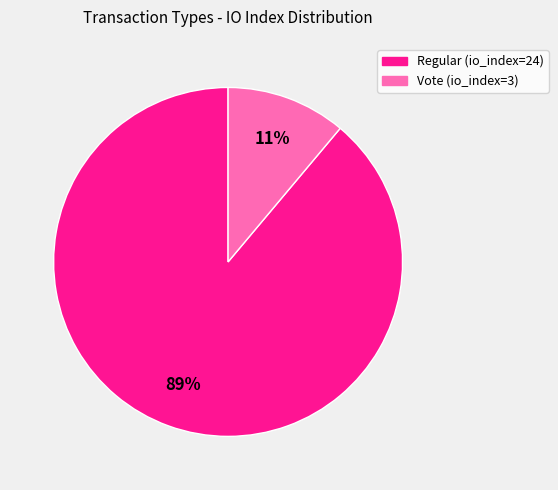

To the nearest percent, what portion does Regular (io_index=24) represent?

89%